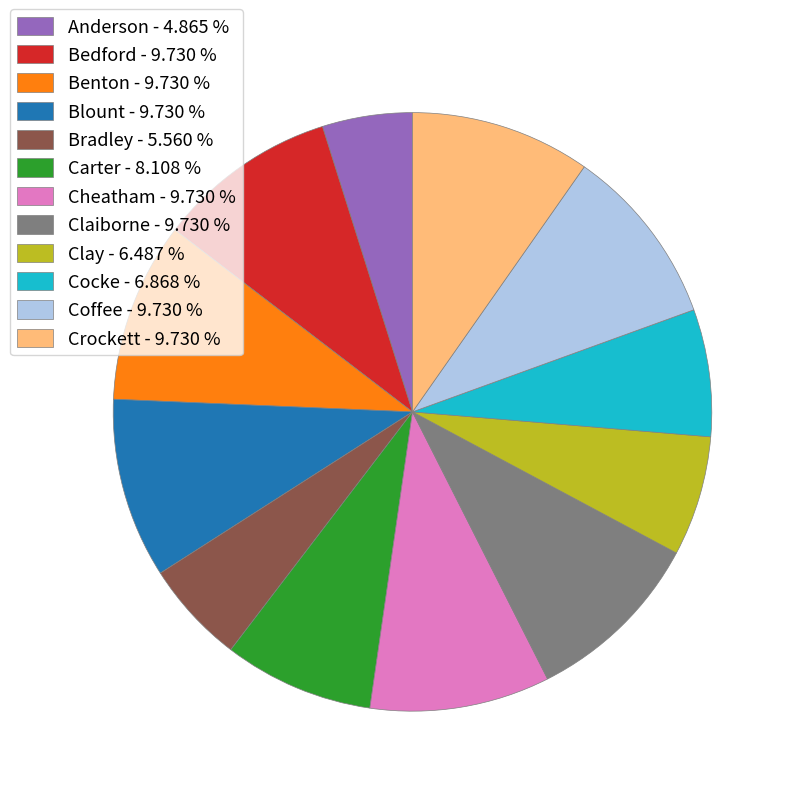

Between Cocke - 6.868 % and Claiborne - 9.730 %, which is larger?

Claiborne - 9.730 %